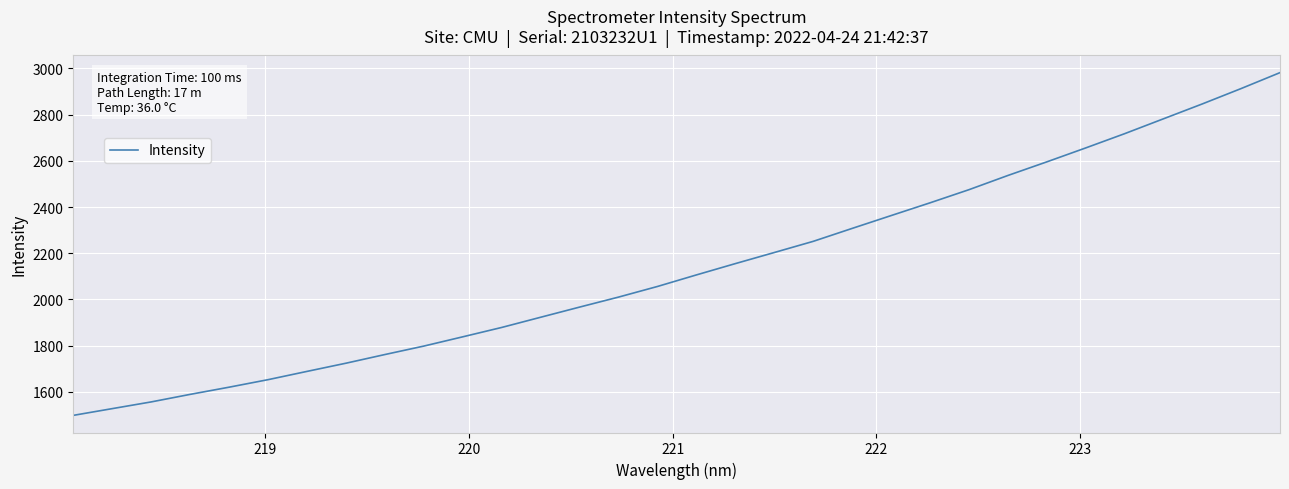

What is the greatest value displayed?

2982.0